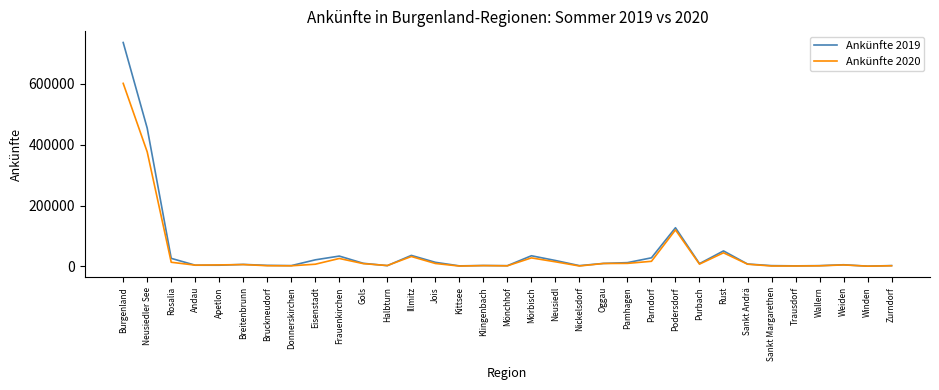

At which label does Ankünfte 2019 reach its peak?

Burgenland